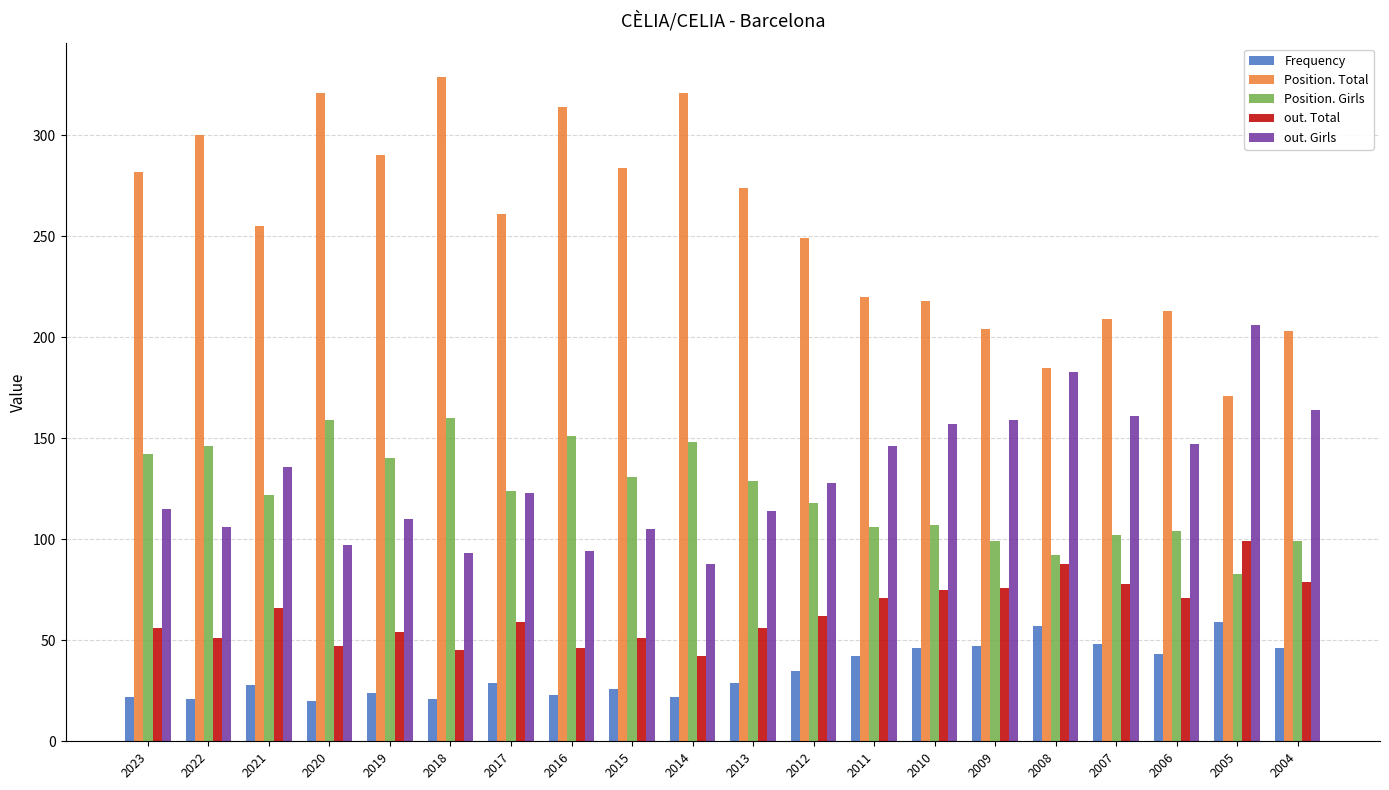

What is the smallest value displayed?

20